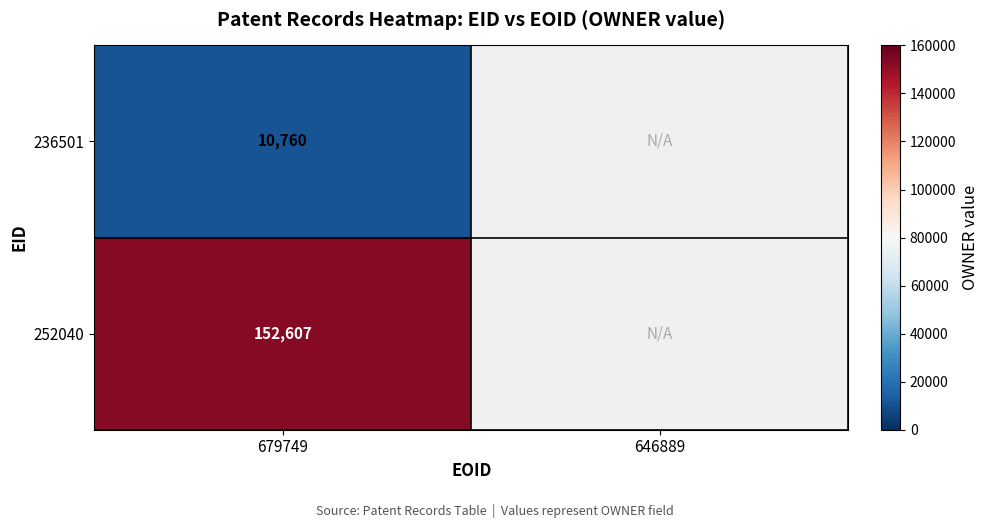

At how many categories does at least one series exceed 140376?

1